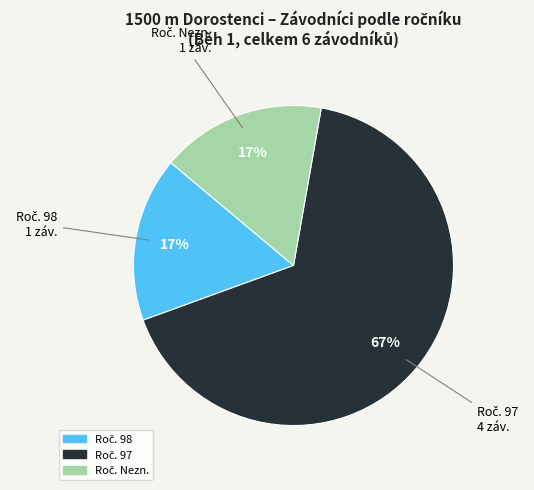

Is there a majority slice in this chart?

Yes